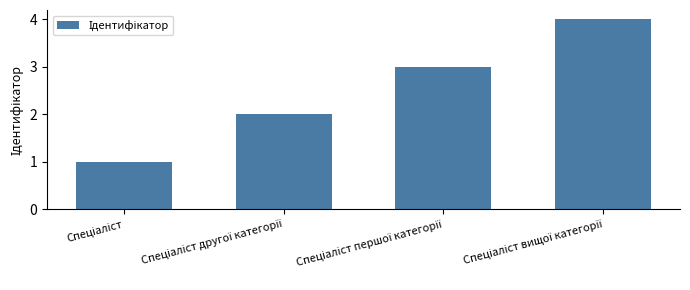

What is the greatest value displayed?

4